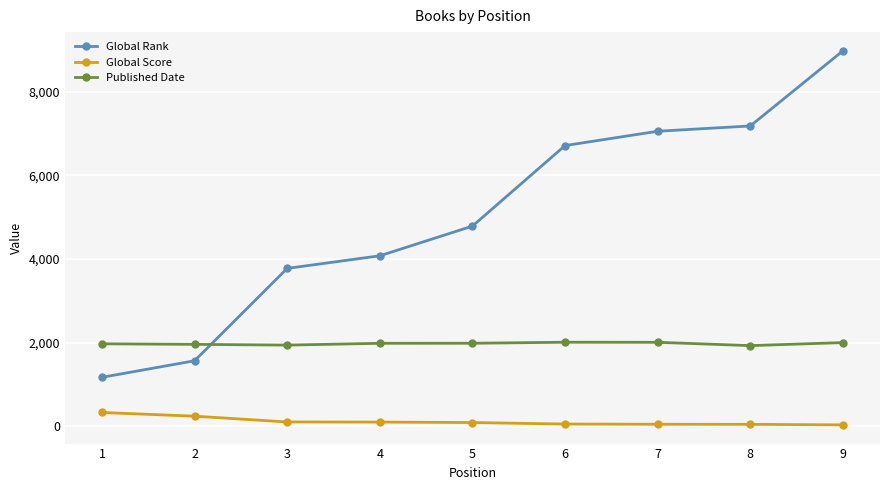

What is the difference between the maximum and minimum values in the Global Rank series?

7805